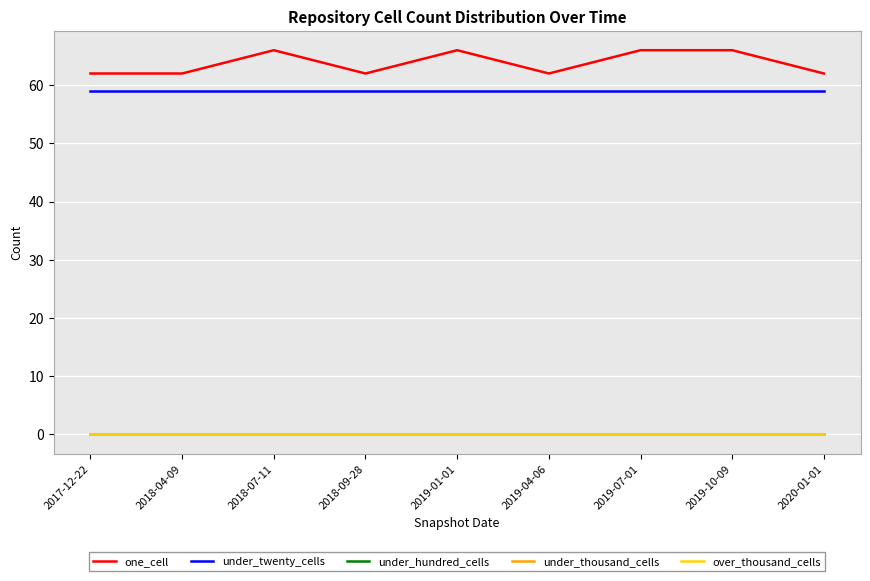

Is it true that over_thousand_cells equals 0 at 2019-01-01?

True